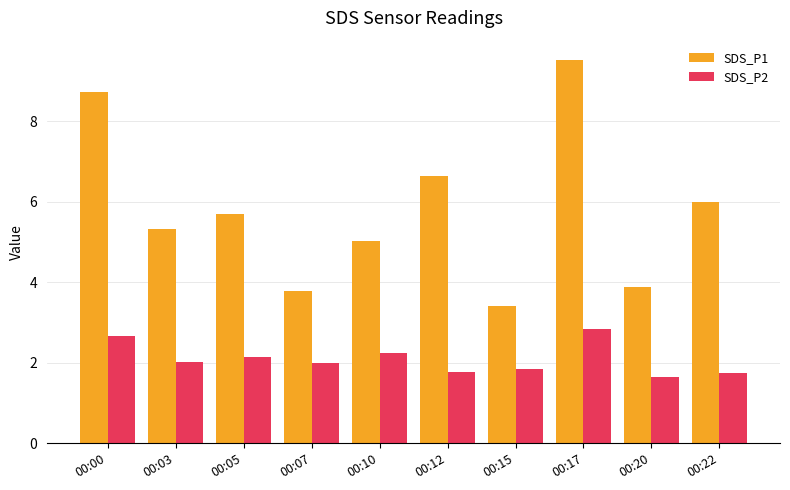

What are all the series names shown in the legend?

SDS_P1, SDS_P2